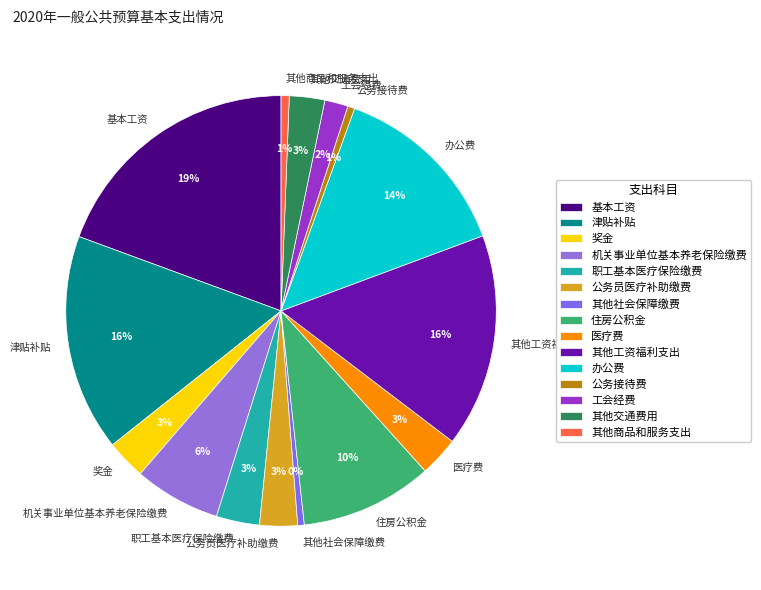

To the nearest percent, what is the difference between the largest and smallest slice percentages?

19%